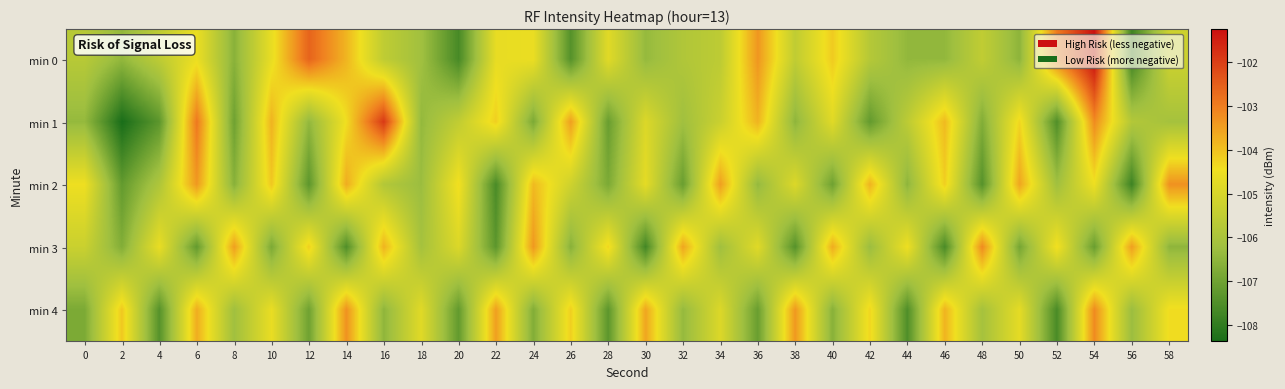

What is the minimum value shown in the chart?

-108.4